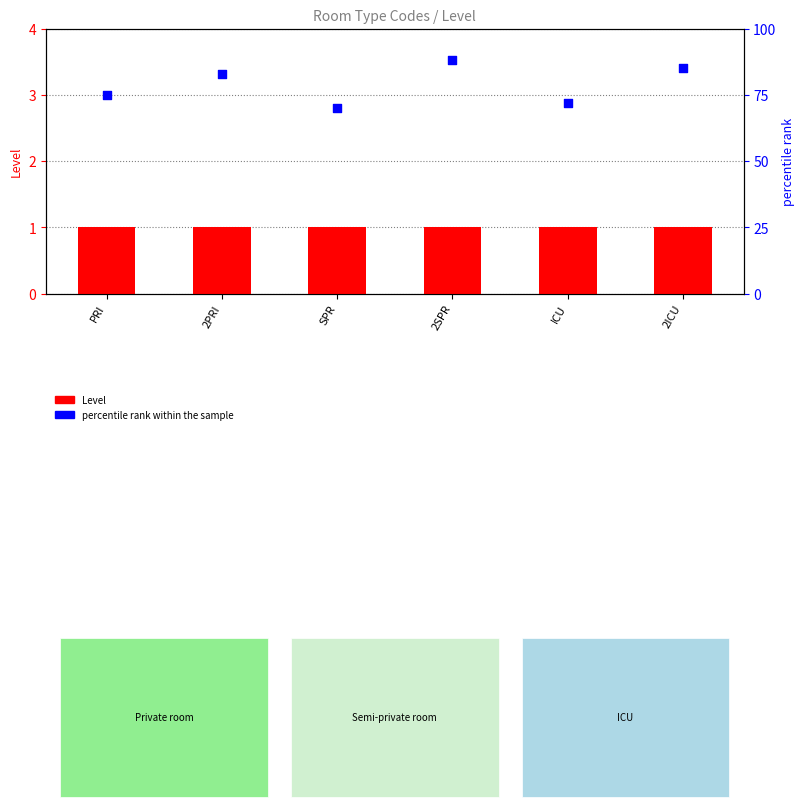

Which series reaches the minimum Y coordinate?

Level